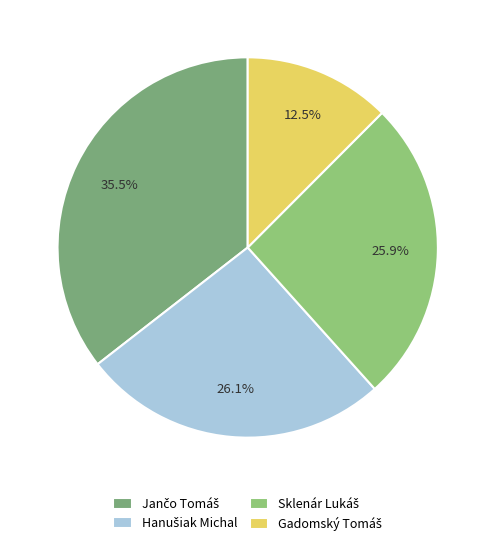

Which category has the smallest portion of the pie?

Gadomský Tomáš